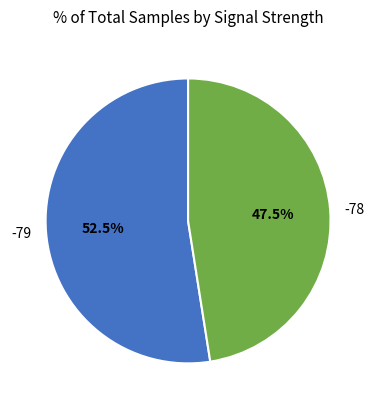

Approximately how many times larger is the value at -78 compared to -79?

0.9